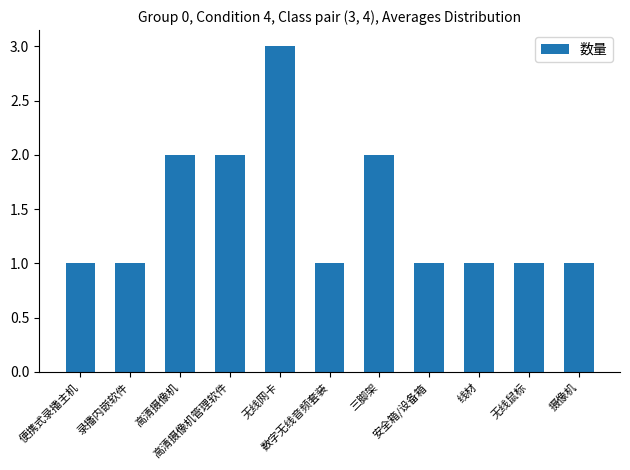

What position from the left is 无线网卡?

5